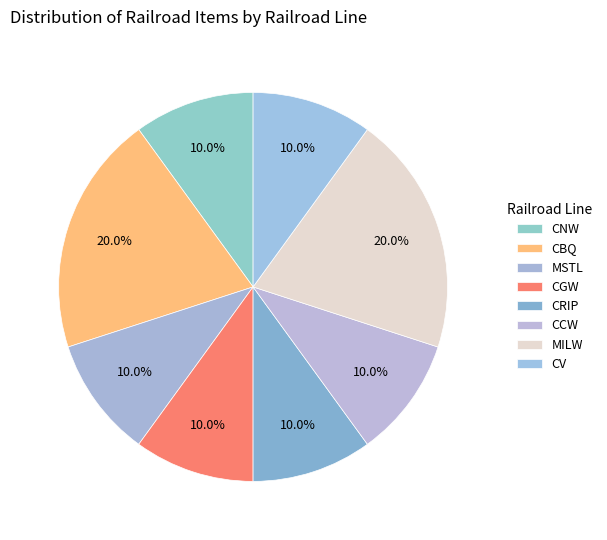

Rank the categories by value from highest to lowest.

CBQ, MILW, CNW, MSTL, CGW, CRIP, CCW, CV